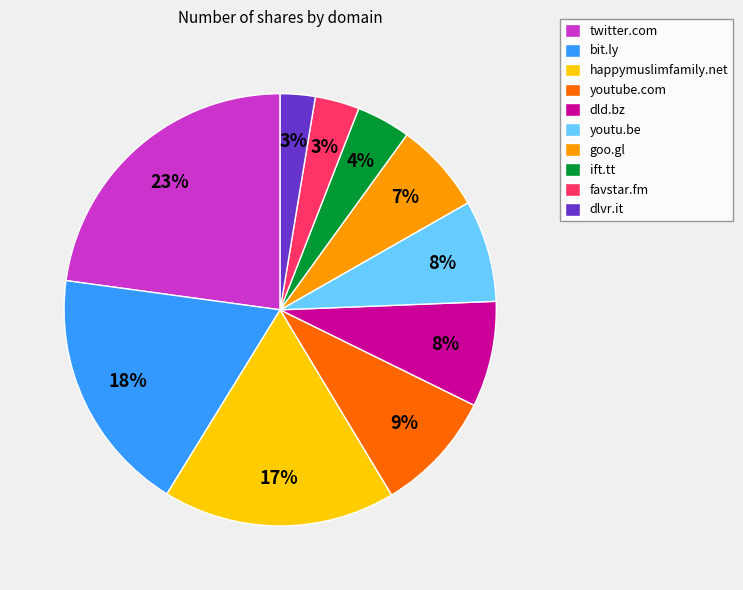

Which slice is the largest?

twitter.com